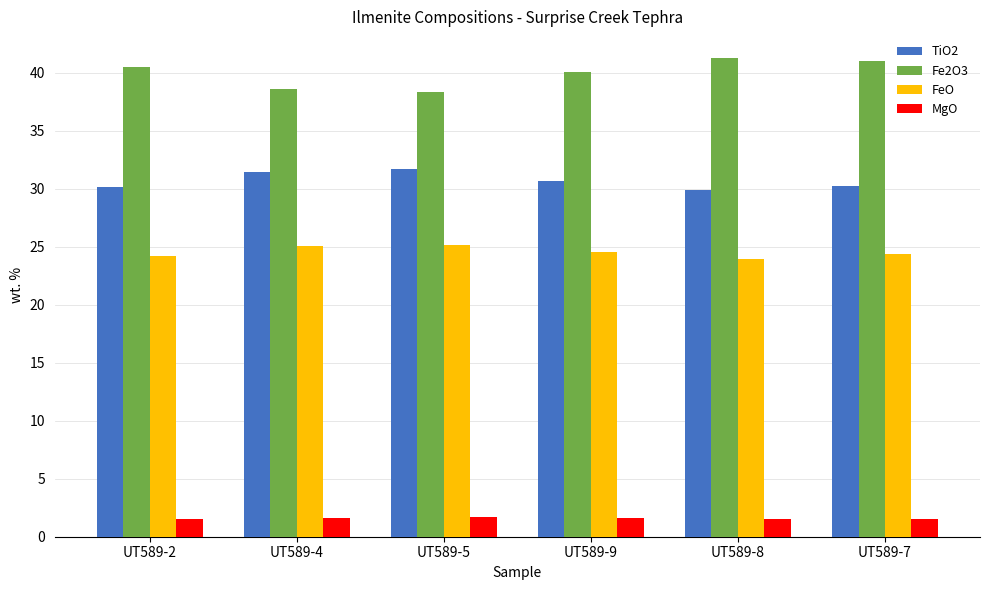

Rank the series by their maximum value, from highest to lowest.

Fe2O3, TiO2, FeO, MgO